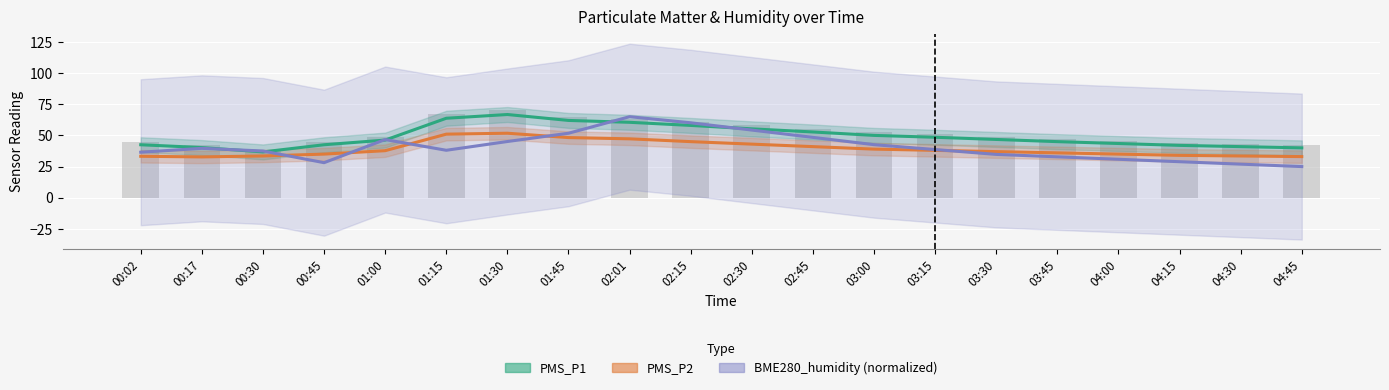

Which series has the widest spread of values?

BME280_humidity (normalized)